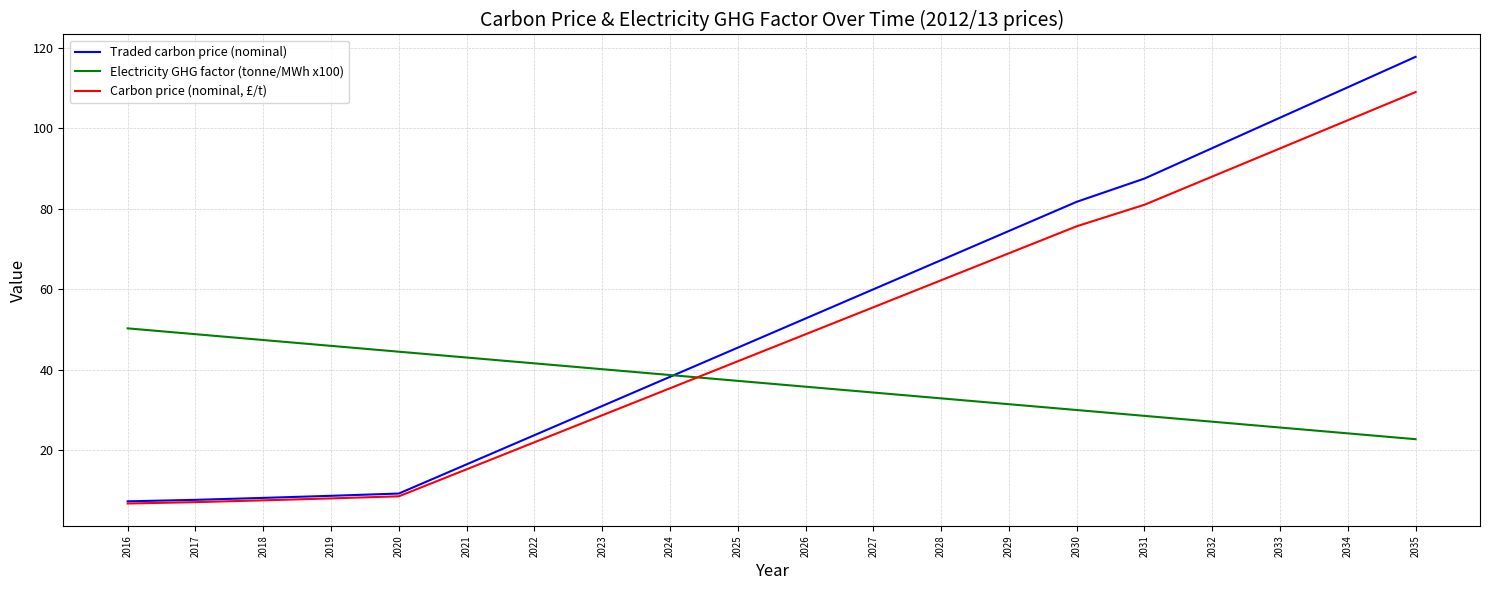

The Carbon price (nominal, £/t) series shows 37.2 at 2027. True or false?

False